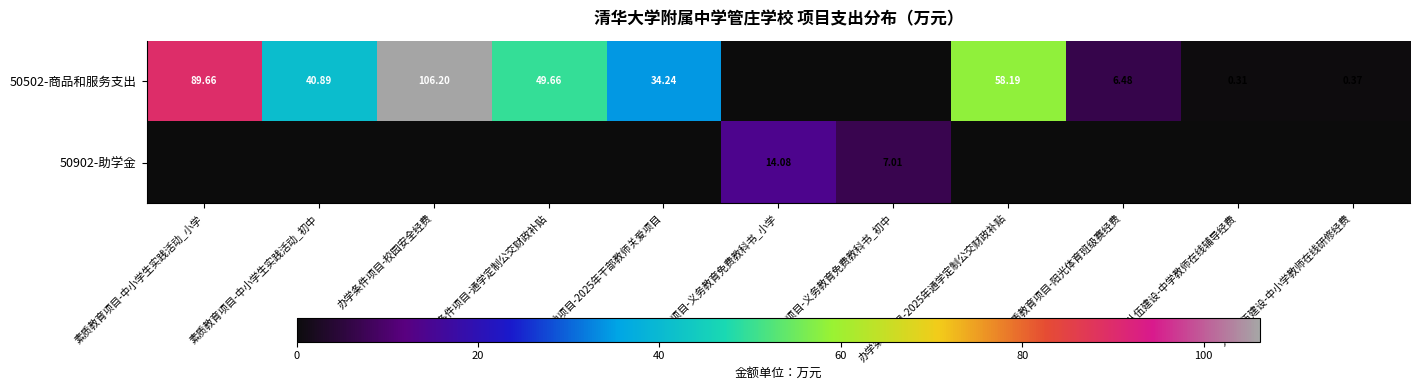

The 50502-商品和服务支出 series shows 106.2 at 办学条件项目-校园安全经费. True or false?

True